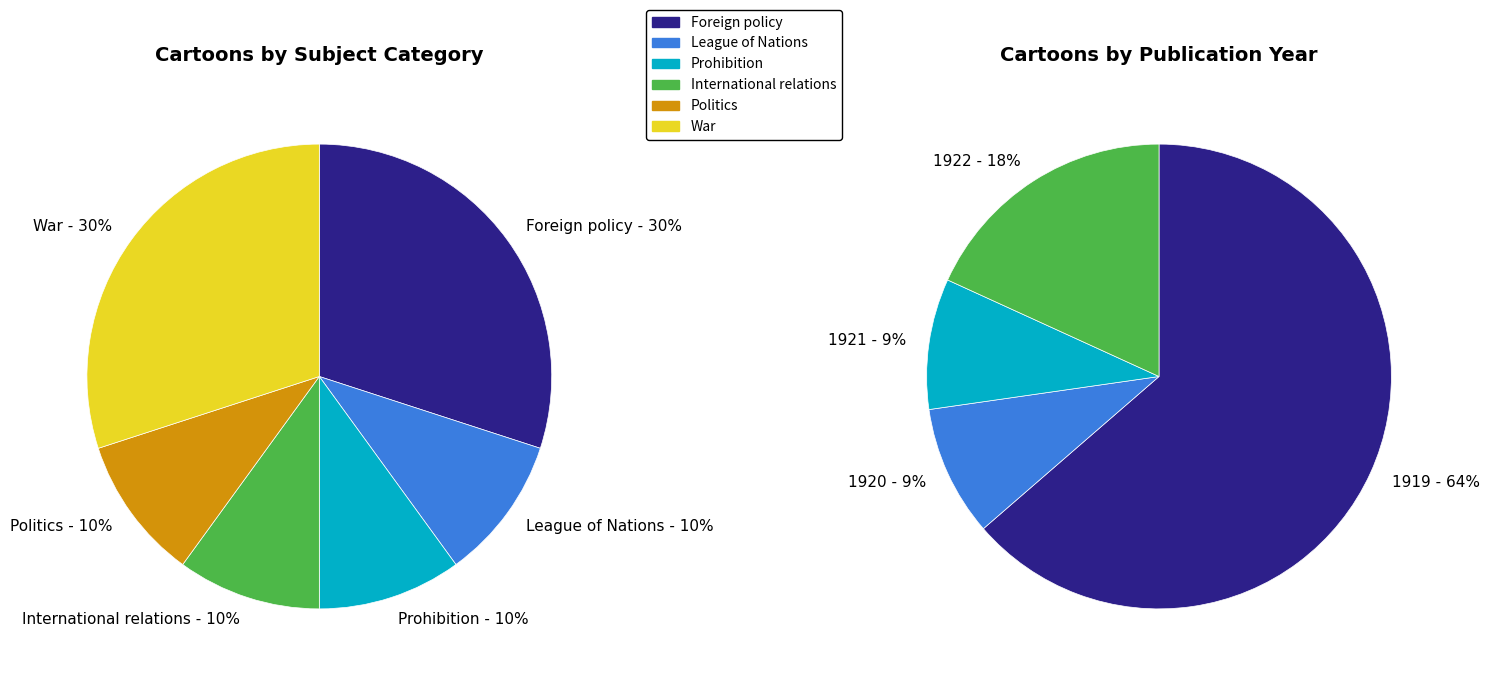

How many slices are in this pie chart?

10